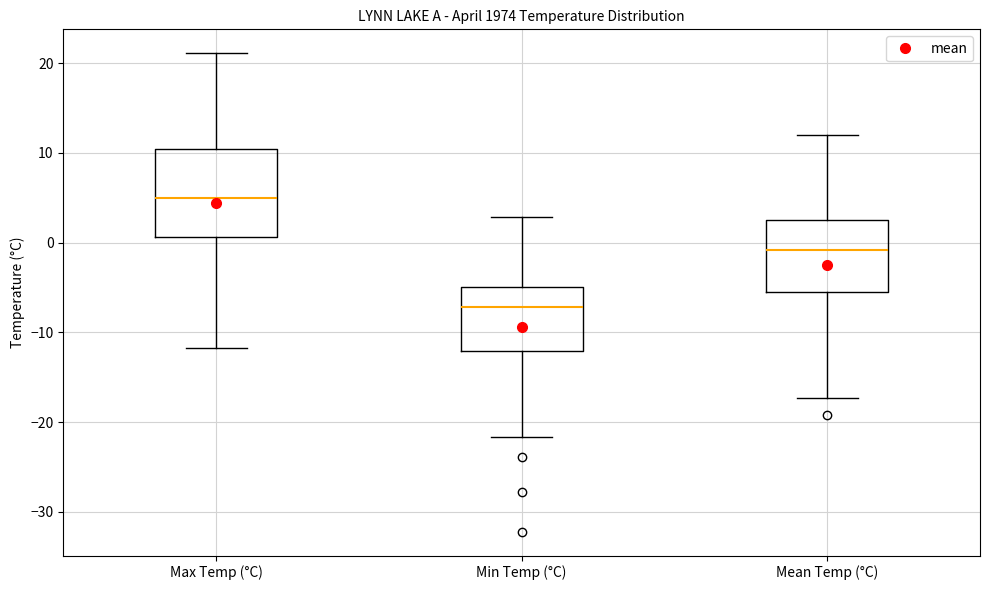

Reading left to right, transcribe this box plot: for each box, give where its median line is, the range the box spans, and where its two whiskers end, as read against the y-axis. The values are not printed on the chart, so give them approximately, as read against the axis.

Max Temp (°C): median 5, box 1 to 10, whiskers -12 to 21
Min Temp (°C): median -7, box -12 to -5, whiskers -22 to 3
Mean Temp (°C): median -1, box -6 to 3, whiskers -17 to 12